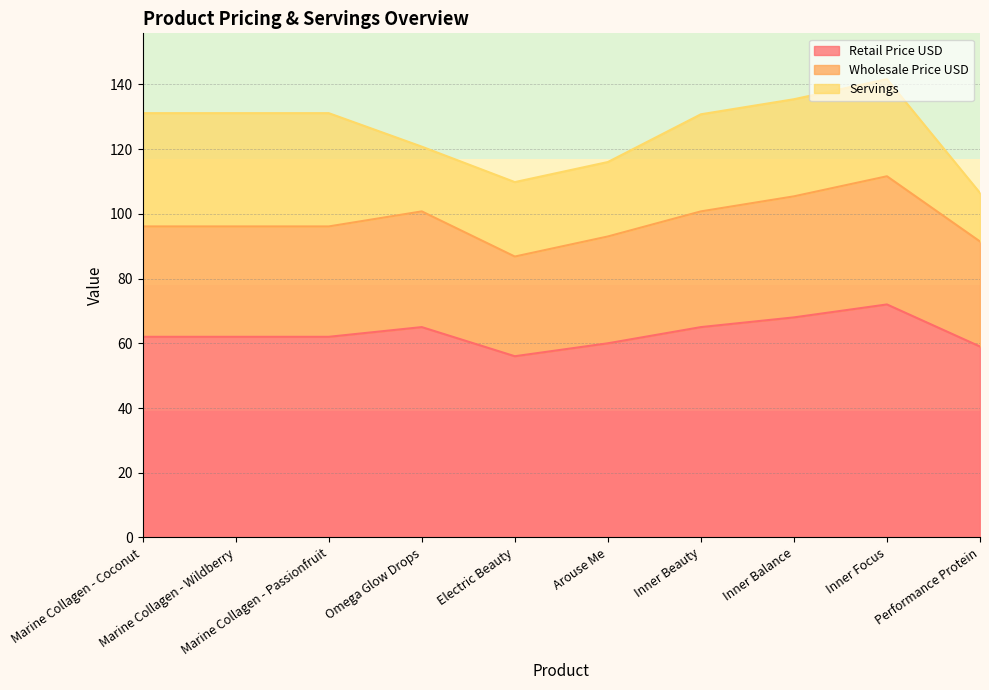

What is the maximum value for Retail Price USD?

72.0